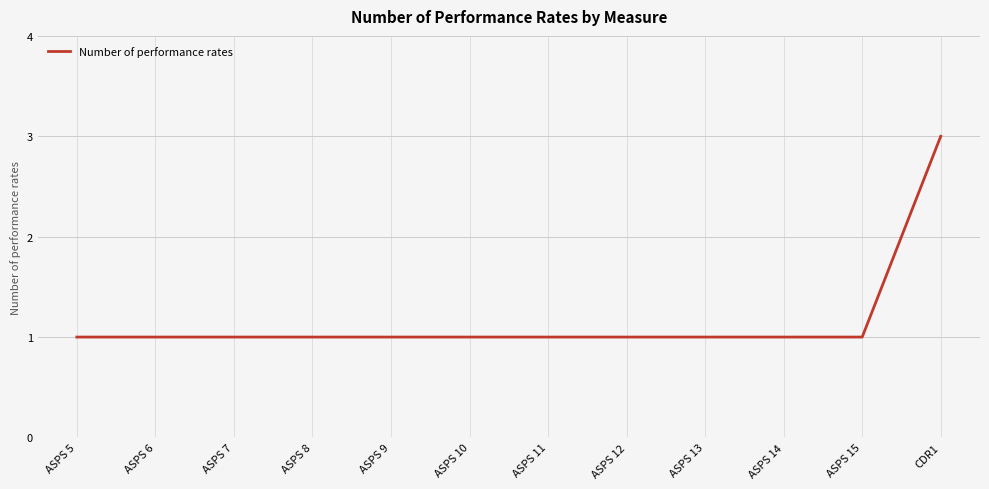

What is the minimum value shown in the chart?

1